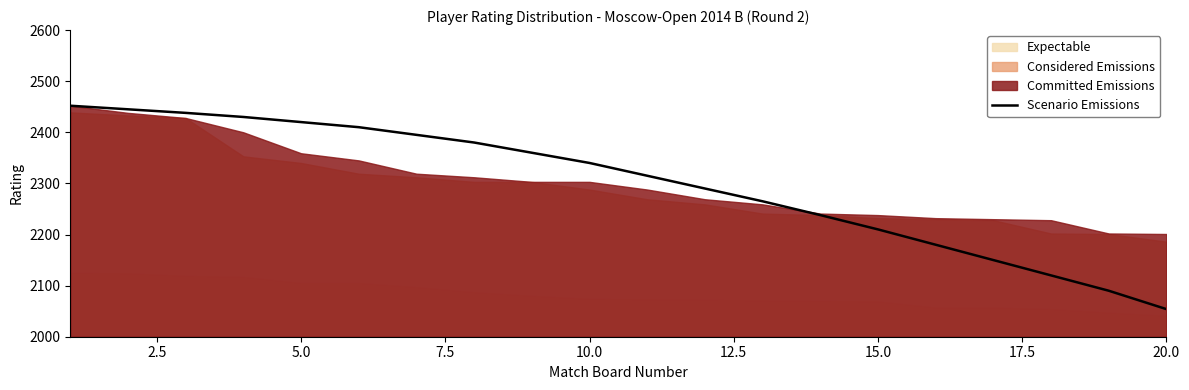

How many lines are shown in the chart?

1